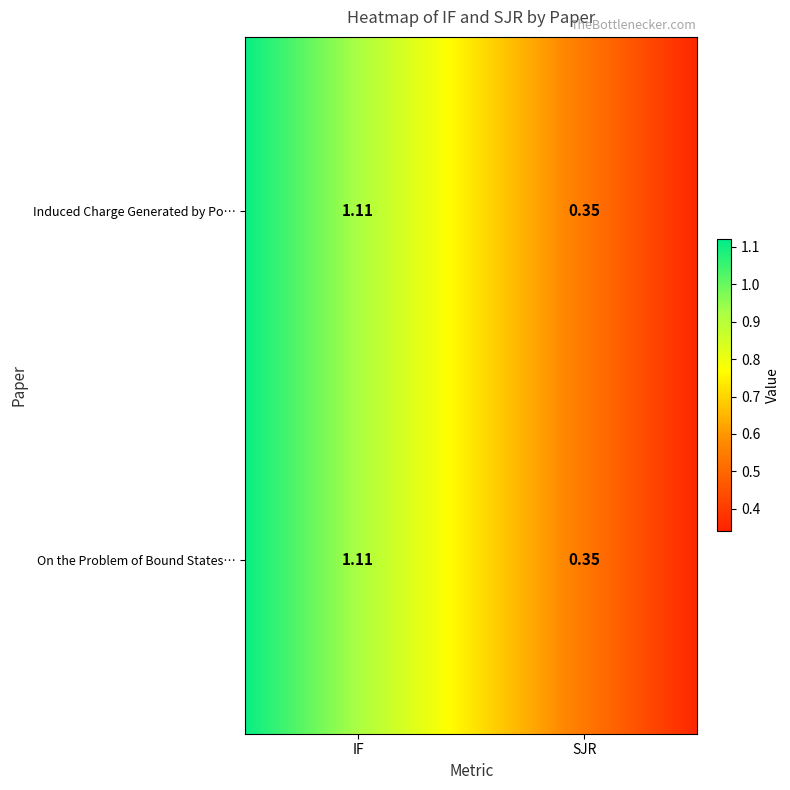

What is the total value across all series at SJR?

0.7